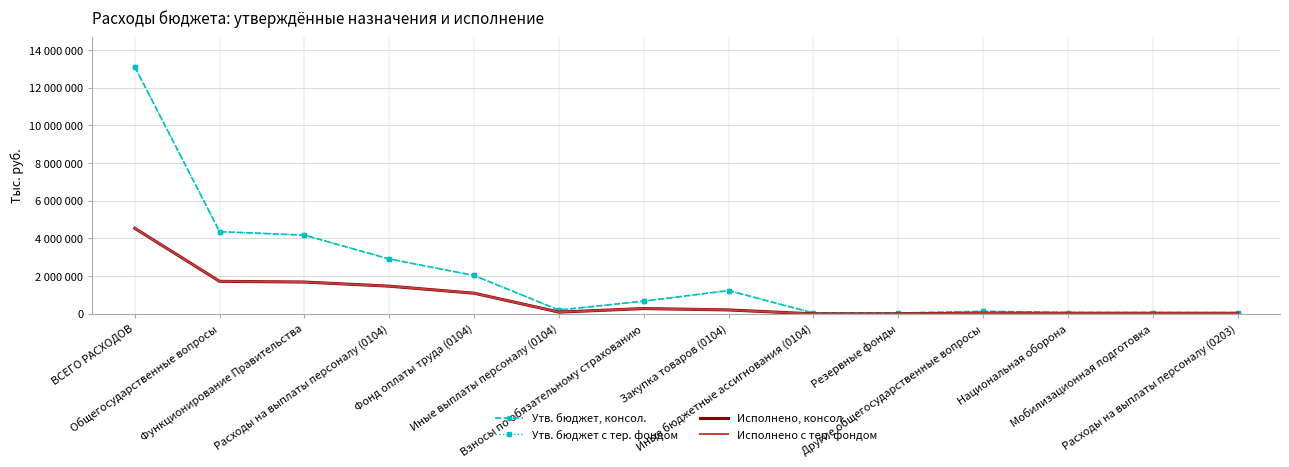

How many interior local valleys does the Утв. бюджет, консол. series have?

1